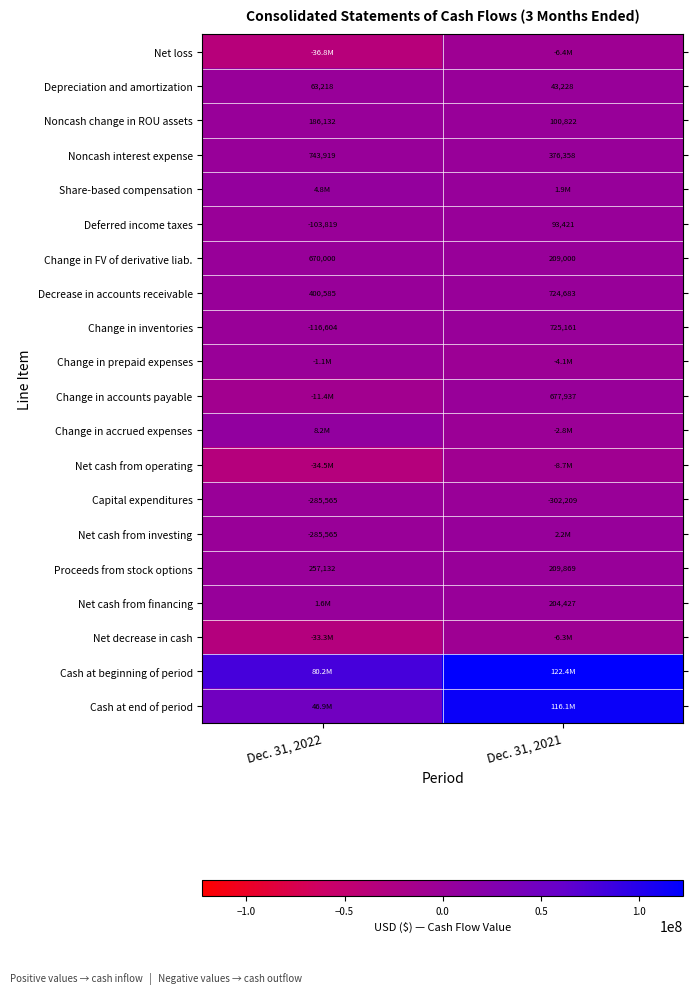

Rank the categories by Noncash interest expense value from highest to lowest.

Dec. 31, 2022, Dec. 31, 2021